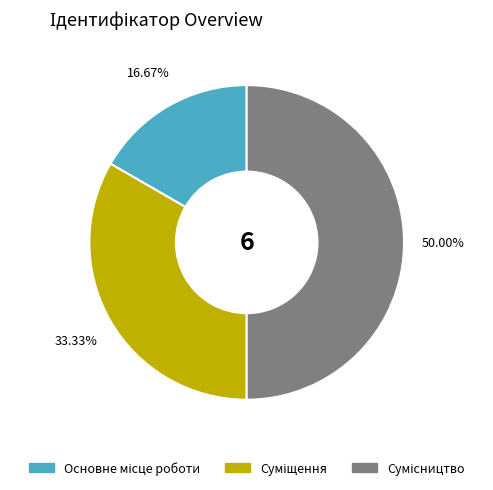

How many segments does this pie chart have?

3